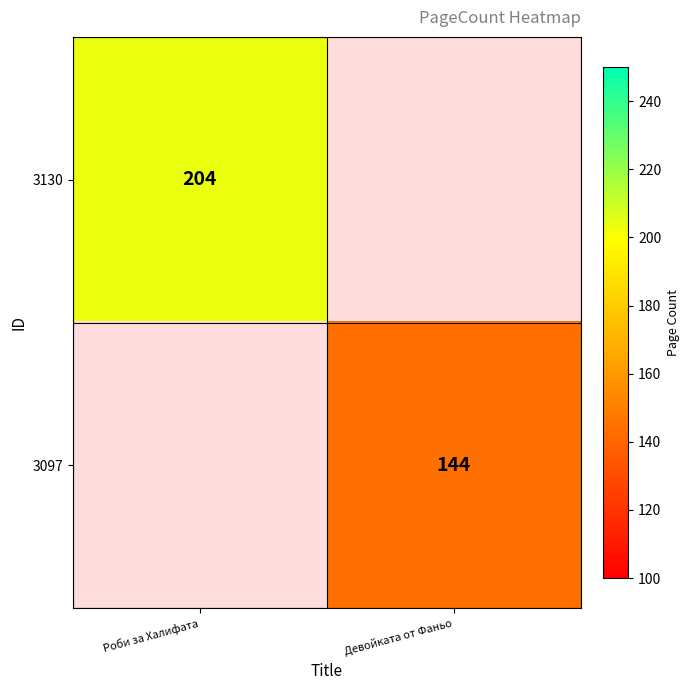

The value of 3097 at Девойката от Фаньо is 144. True or false?

True